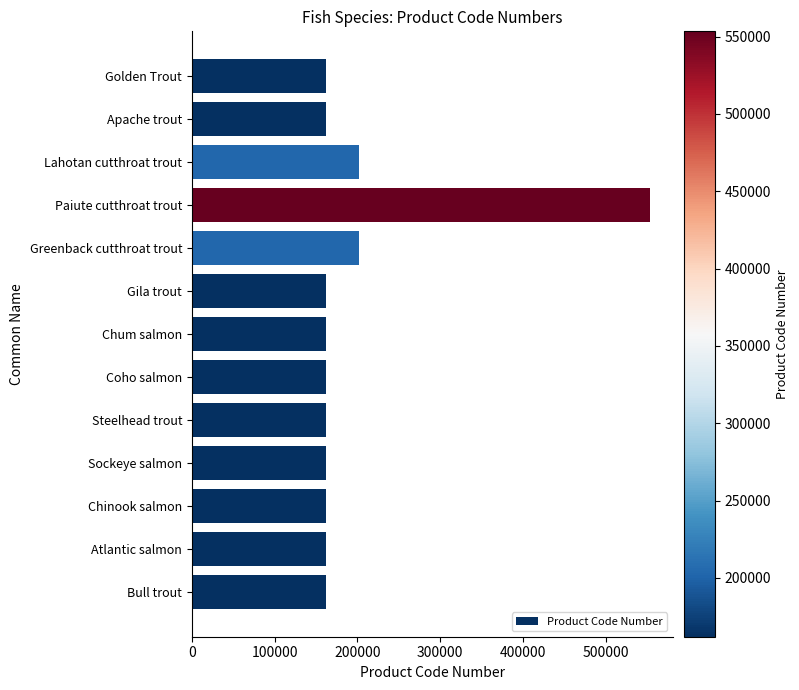

True or false: the data shows 100455 at Sockeye salmon.

False